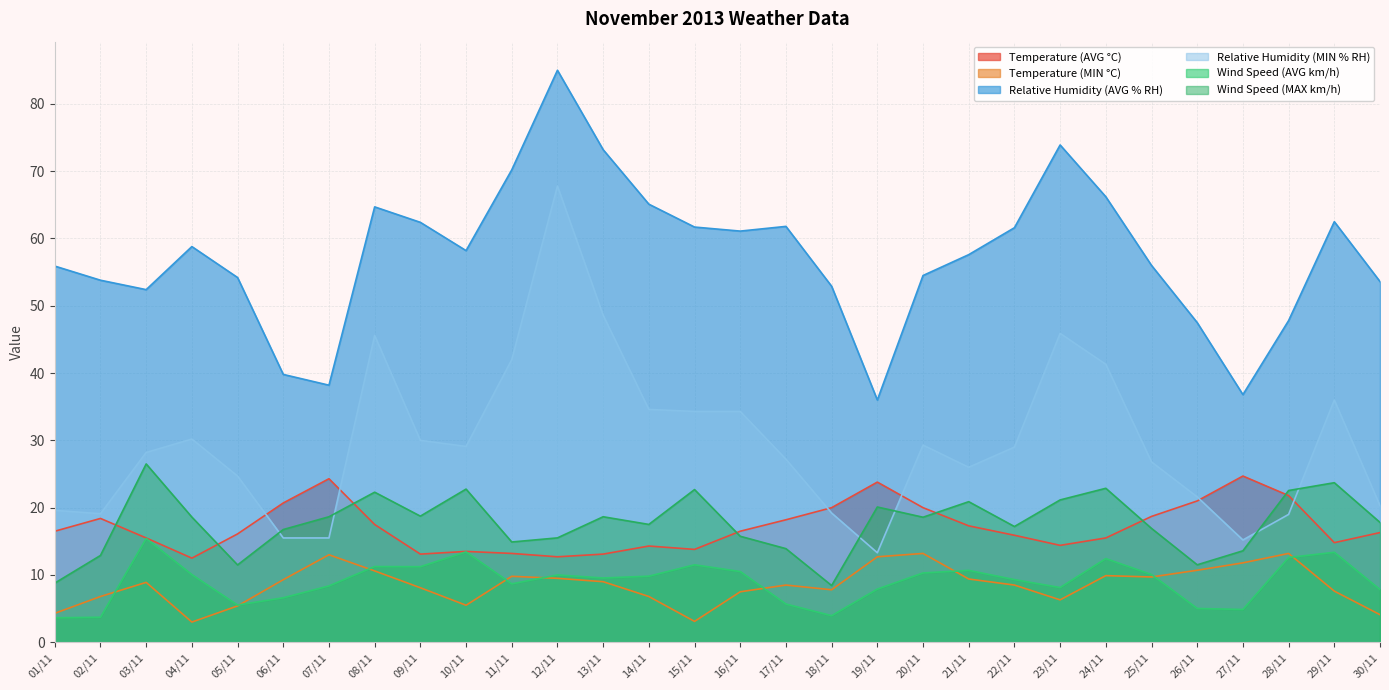

True or false: Relative Humidity (AVG % RH) and Relative Humidity (MIN % RH) intersect in this chart.

False